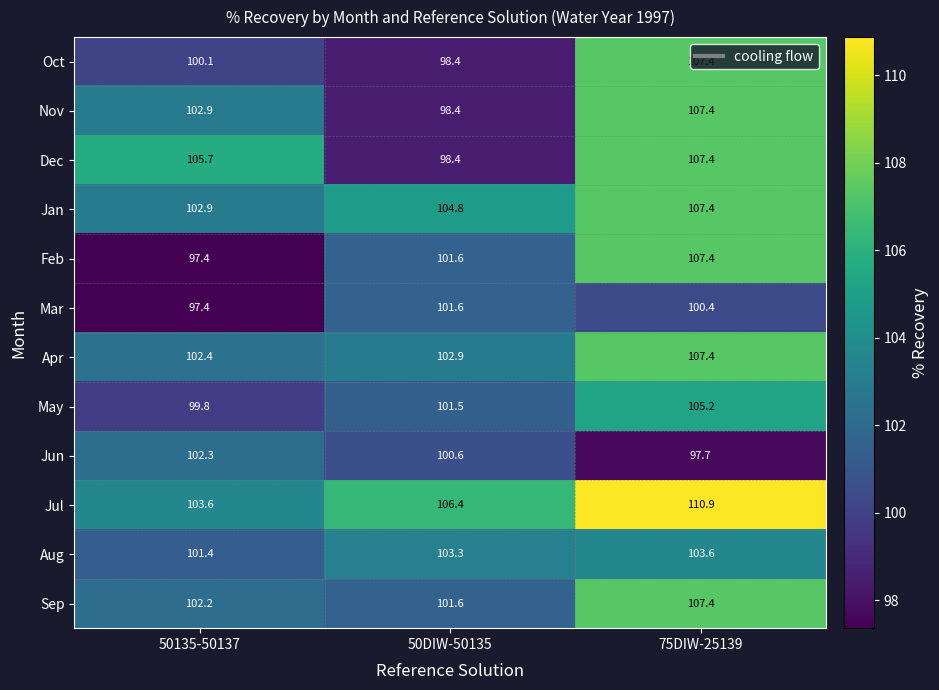

How many data points in Oct are less than 100?

1